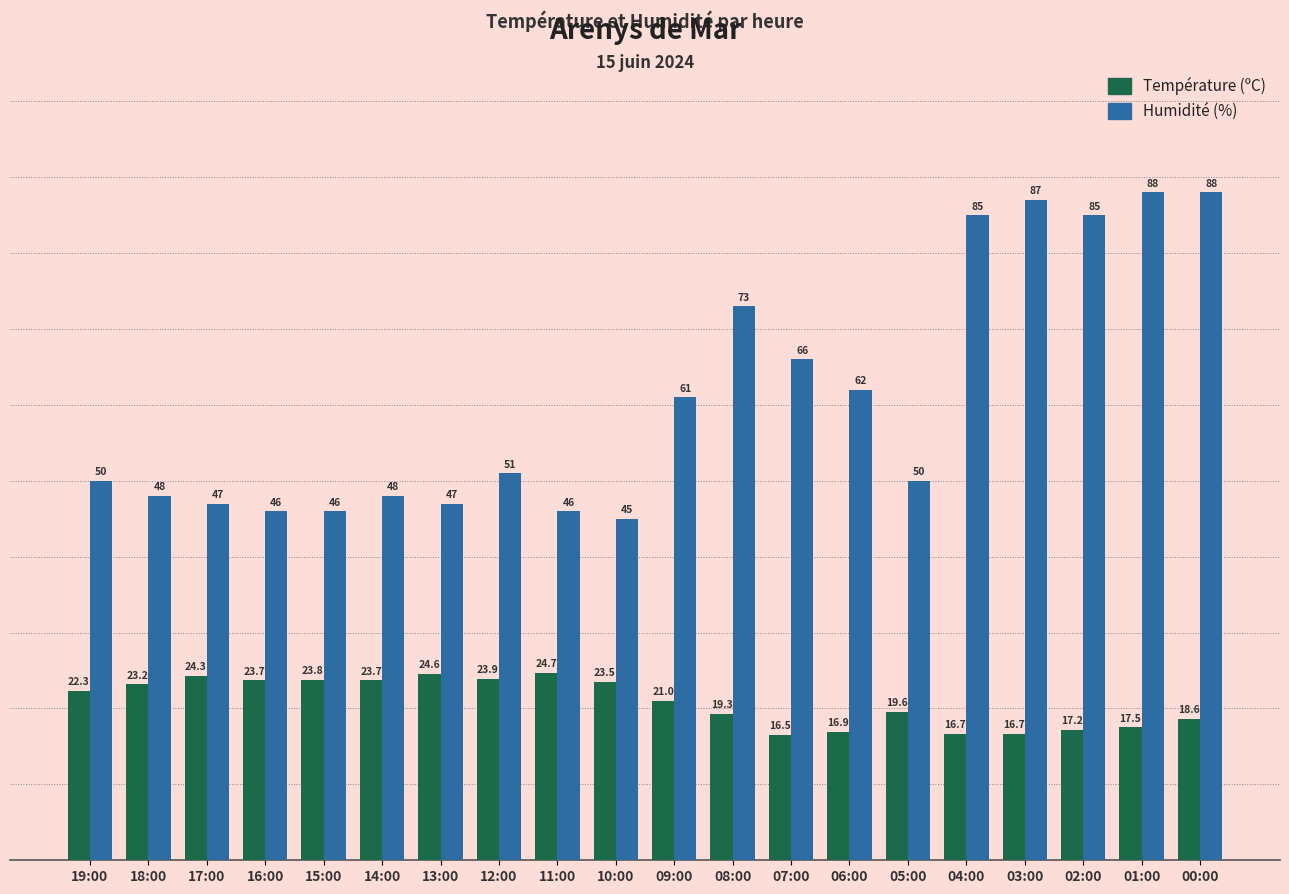

What is the greatest value displayed?

88.0